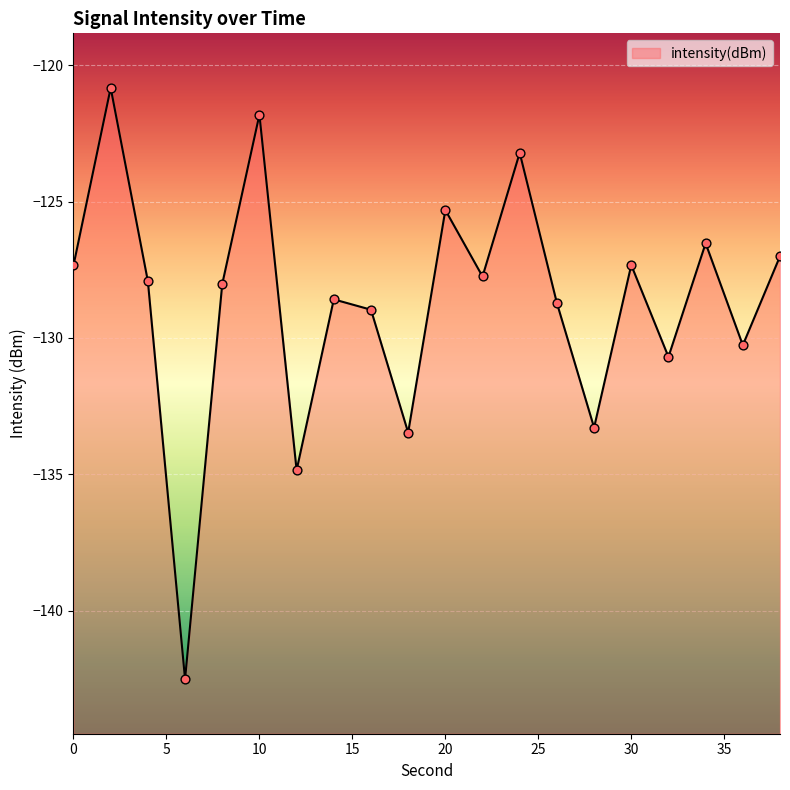

What is the change in value from 10 to 16?

-7.1